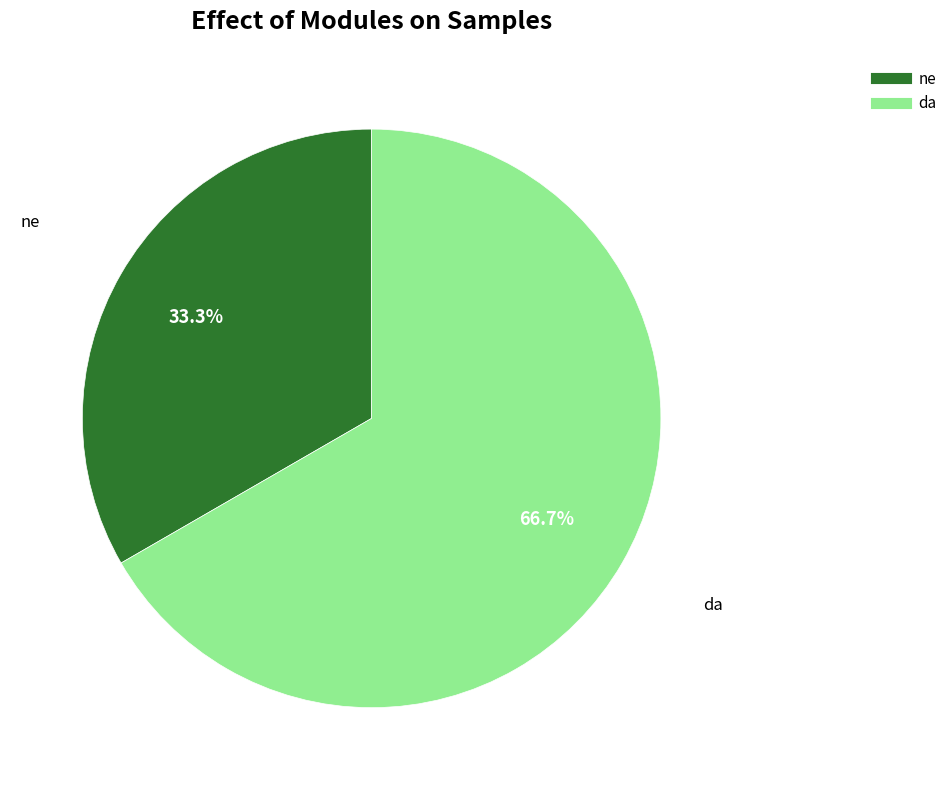

To the nearest percent, what is the average slice percentage?

50%